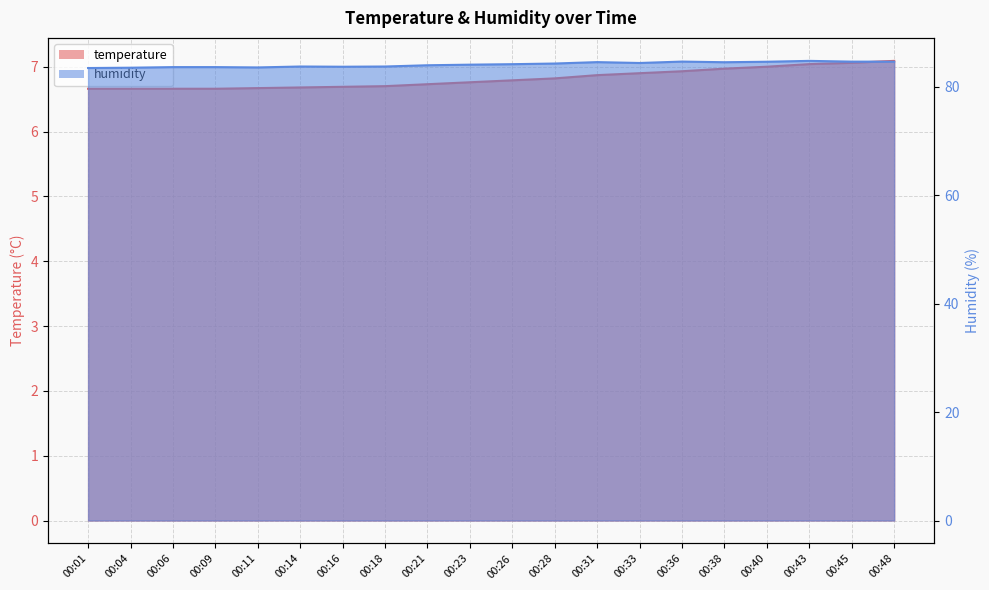

Between 00:28 and 00:11, which is larger?

00:28